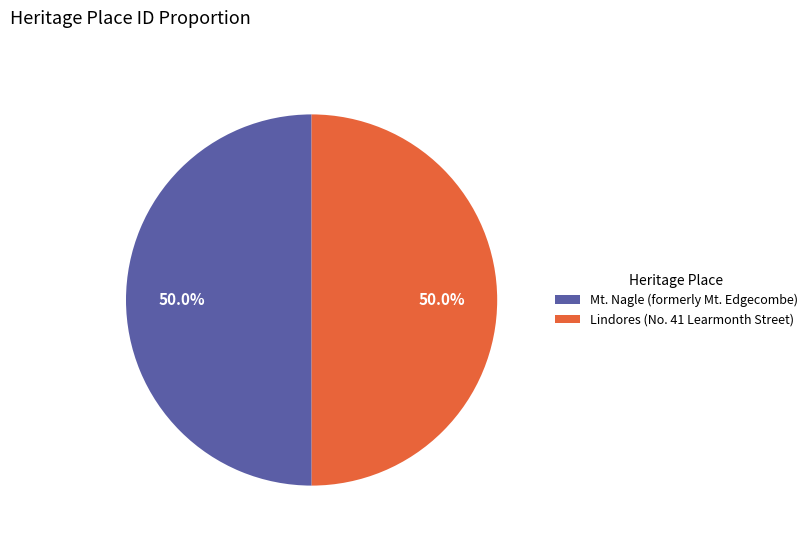

Approximately how many times larger is the value at Mt. Nagle (formerly Mt. Edgecombe) compared to Lindores (No. 41 Learmonth Street)?

1.0